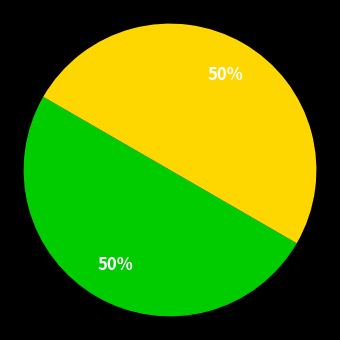

To the nearest percent, what is the average slice percentage?

50%